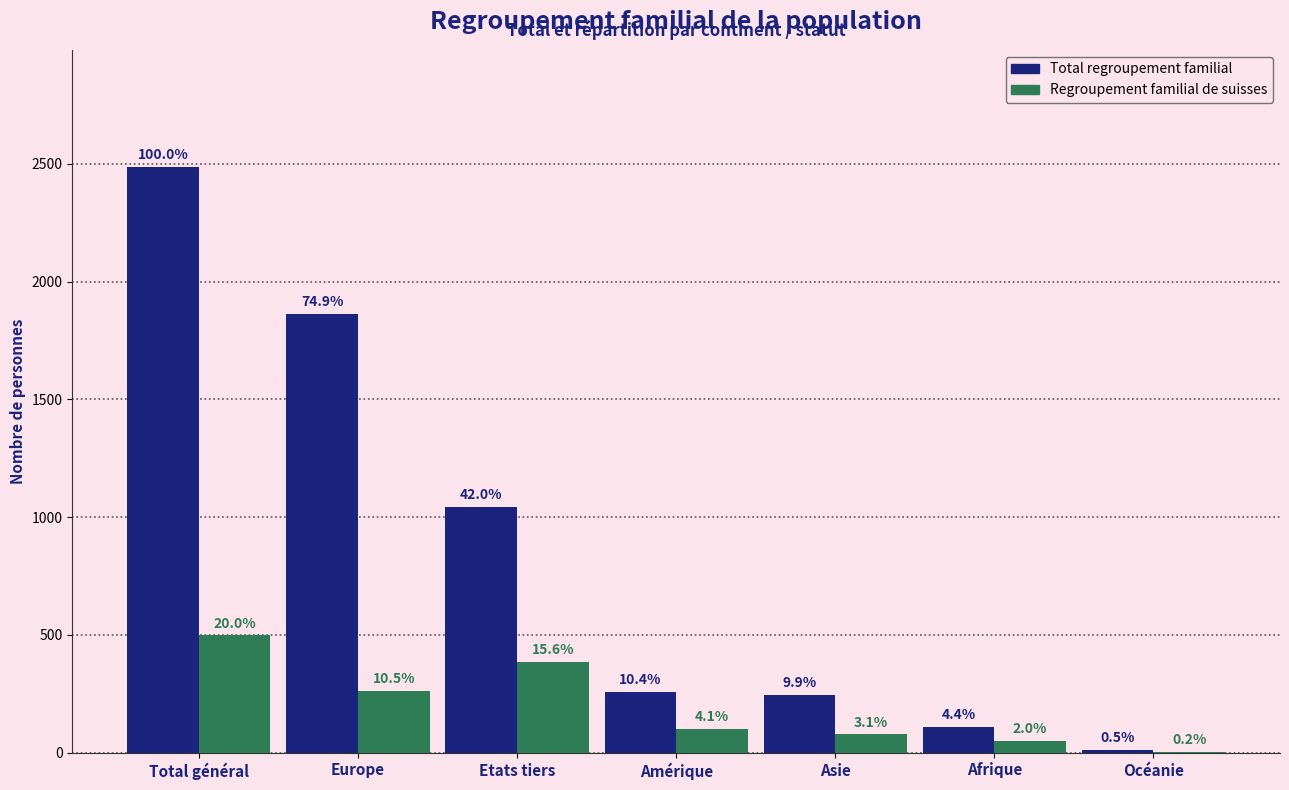

What is the label of the 2nd bar from the left?

Europe